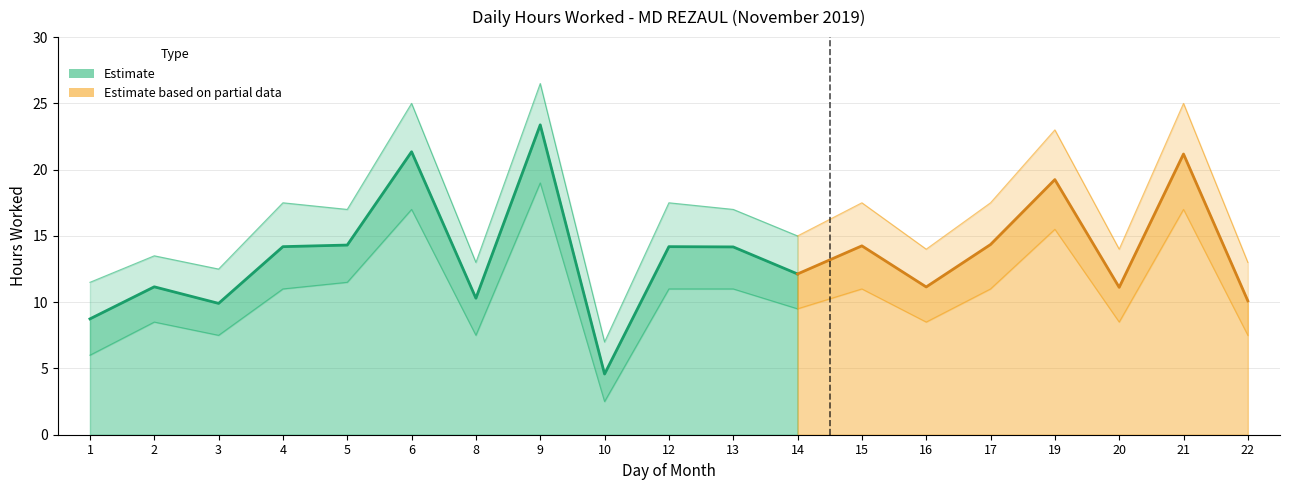

Is it true that the value at 20 is 11.1?

True